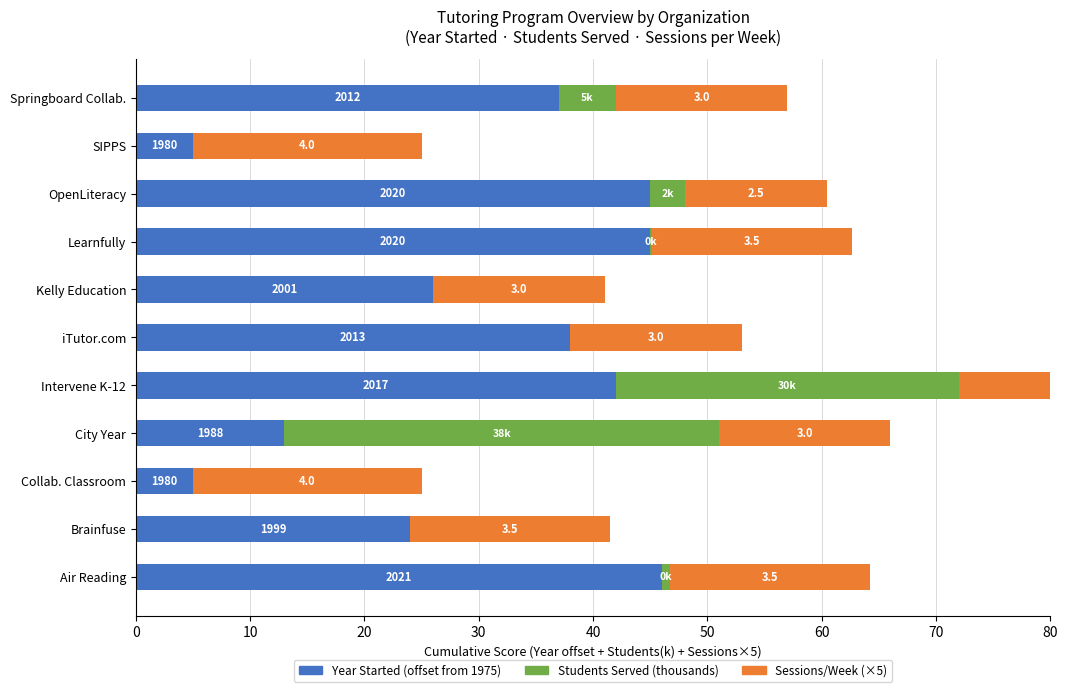

True or false: Sessions/Week (×5) has a value of 25.7 at City Year.

False